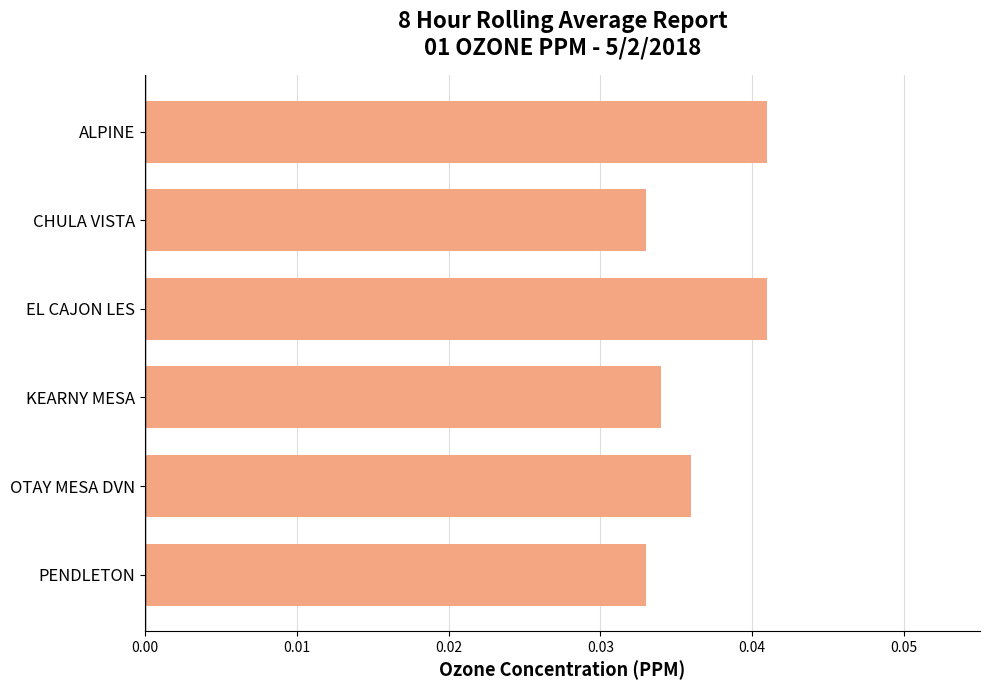

The value at CHULA VISTA is 0.1. True or false?

False